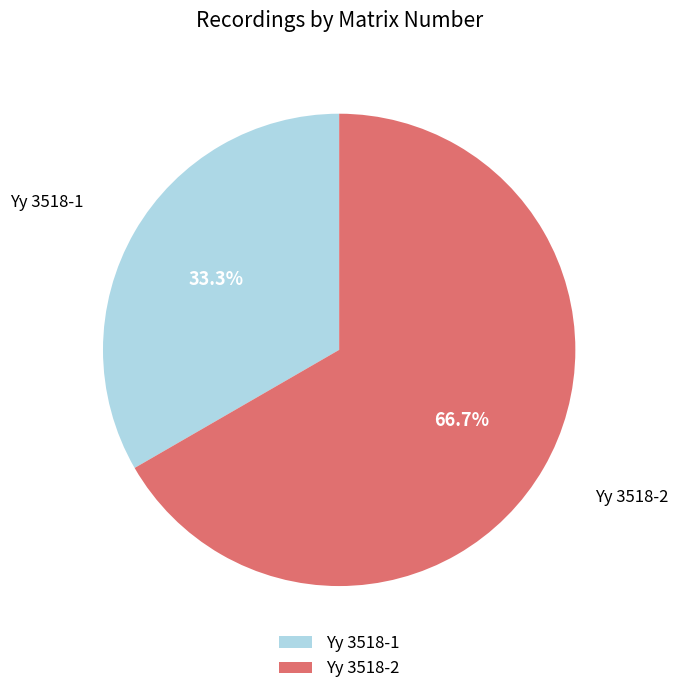

Is it true that Yy 3518-1 is 41% of the pie?

False